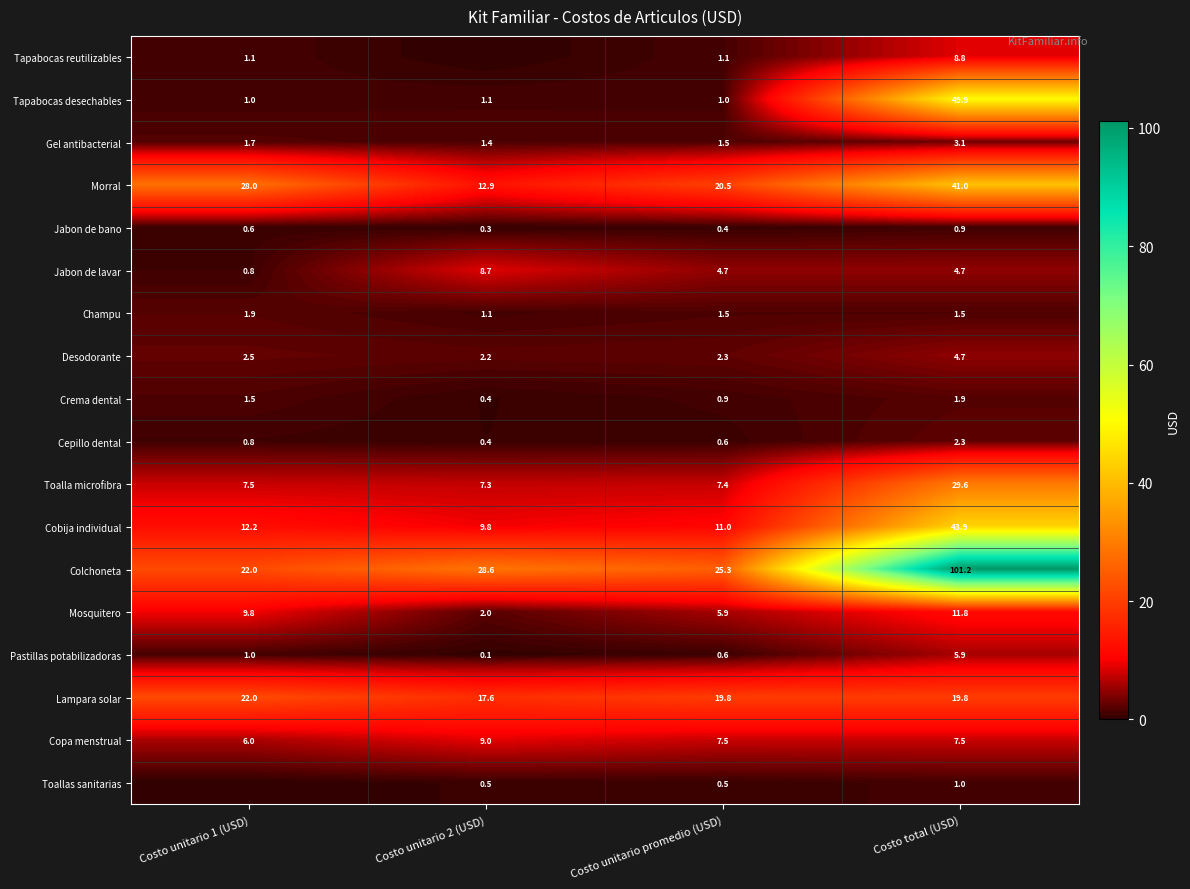

Which has a higher value, Costo unitario promedio (USD) or Costo unitario 2 (USD)?

Costo unitario promedio (USD)